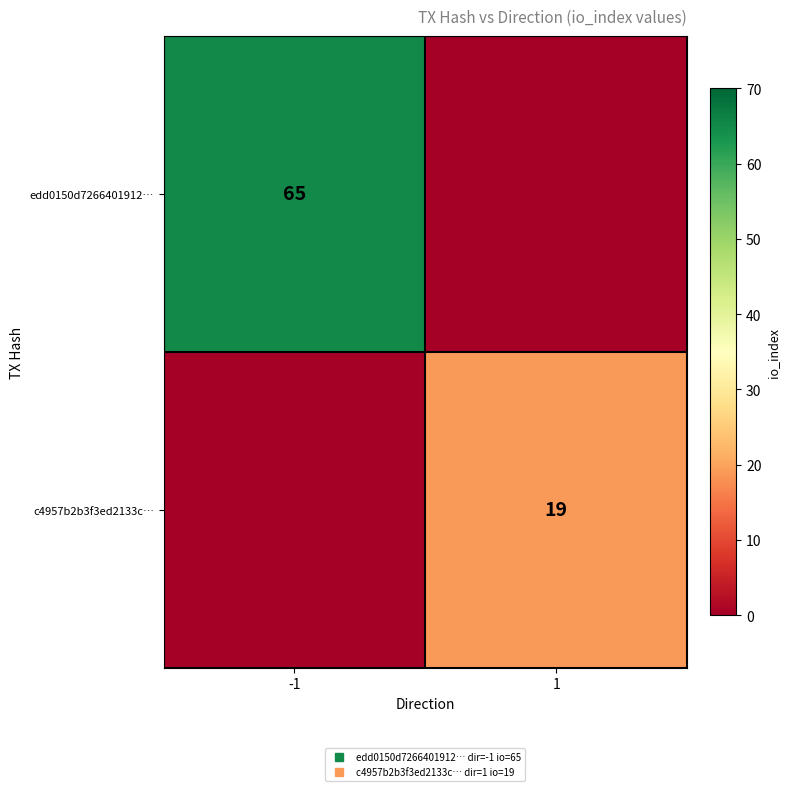

How many c4957b2b3f3ed2133c… values are between 0 and 19?

2